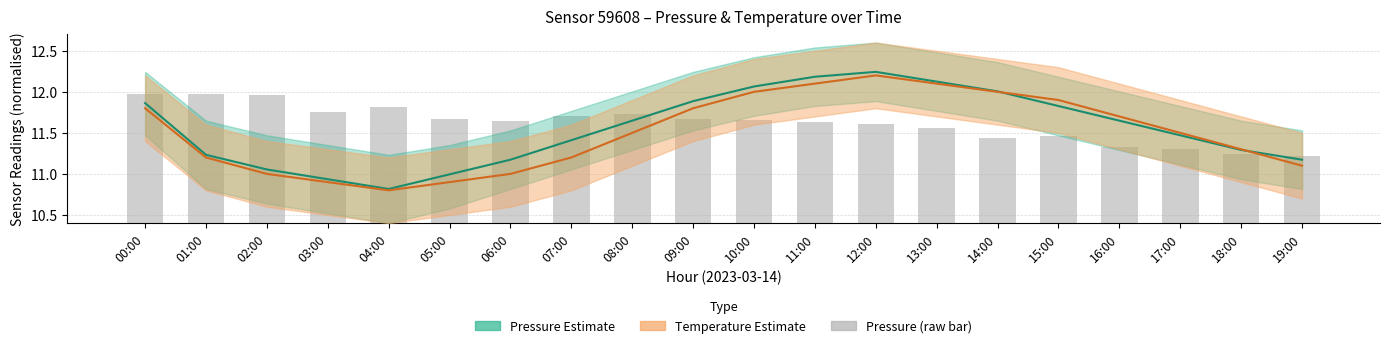

At which category does the chart reach its peak across all series?

12:00